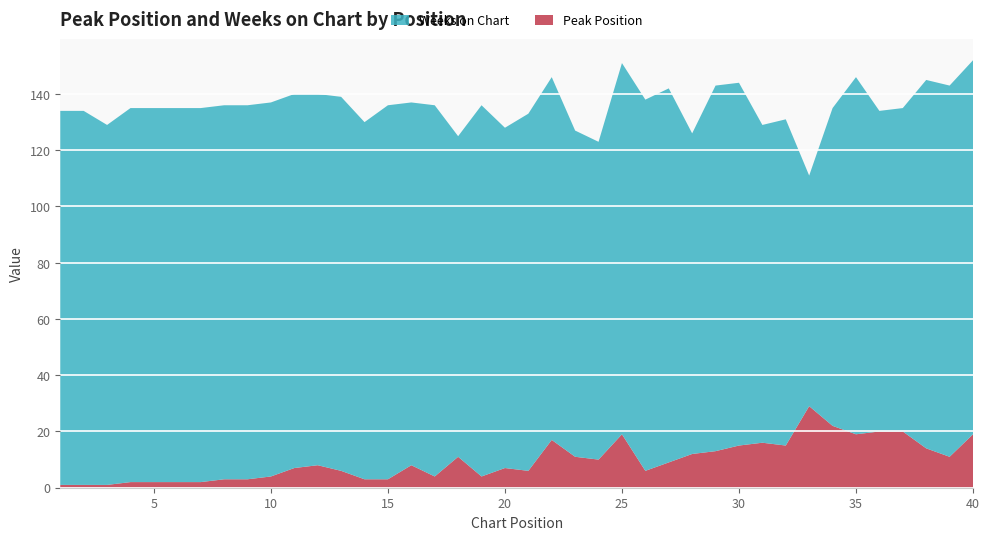

Reading right to left, transcribe all the data shown in this chart.

Peak Position: 19	11	14	20	20	19	22	29	15	16	15	13	12	9	6	19	10	11	17	6	7	4	11	4	8	3	3	6	8	7	4	3	3	2	2	2	2	1	1	1
Weeks on Chart: 133	132	131	115	114	127	113	82	116	113	129	130	114	133	132	132	113	116	129	127	121	132	114	132	129	133	127	133	132	133	133	133	133	133	133	133	133	128	133	133